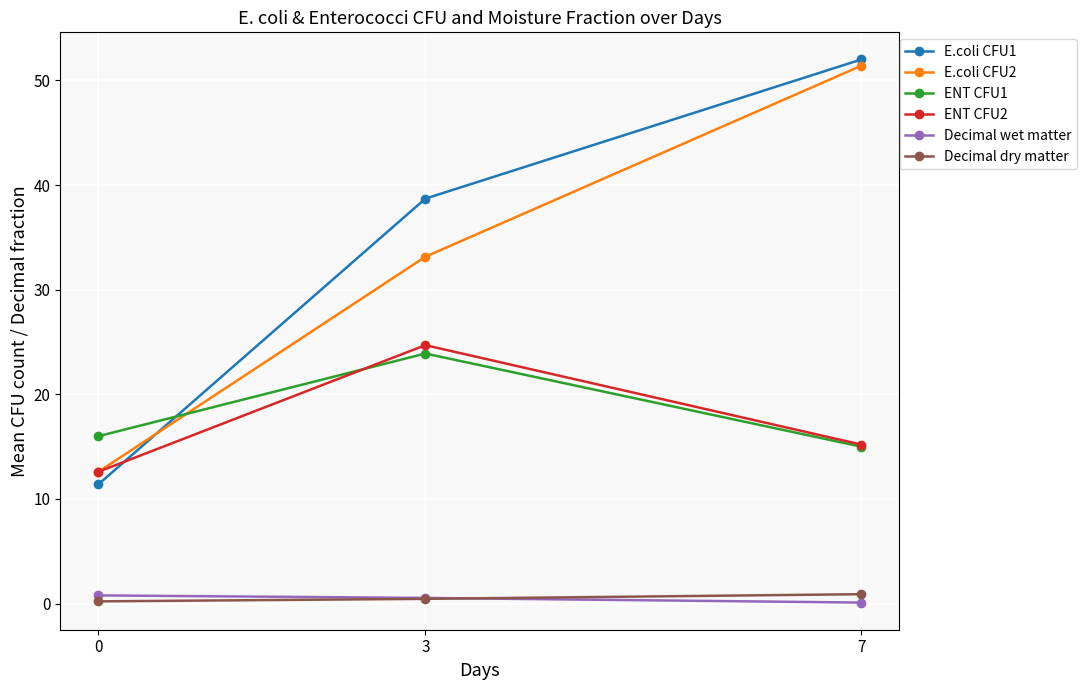

Which series has the largest total across all categories?

E.coli CFU1